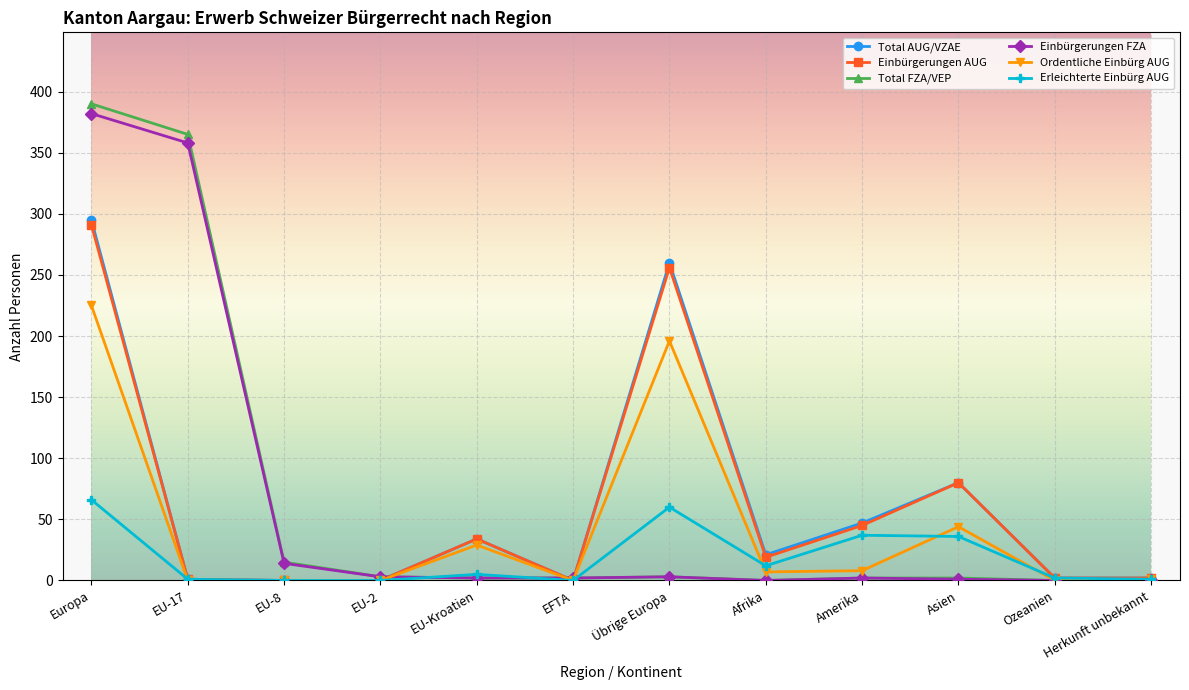

Is the value of Total AUG/VZAE at EU-Kroatien greater than the value of Ordentliche Einbürg AUG at Asien?

No